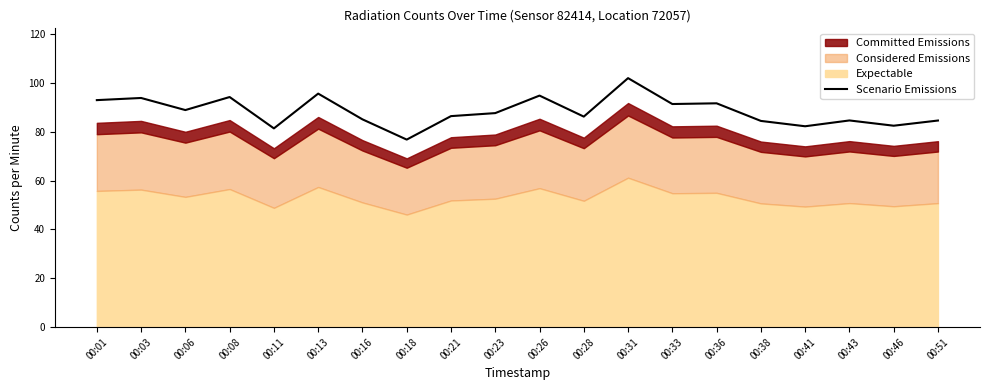

At which label is the value closest to 89?

00:06